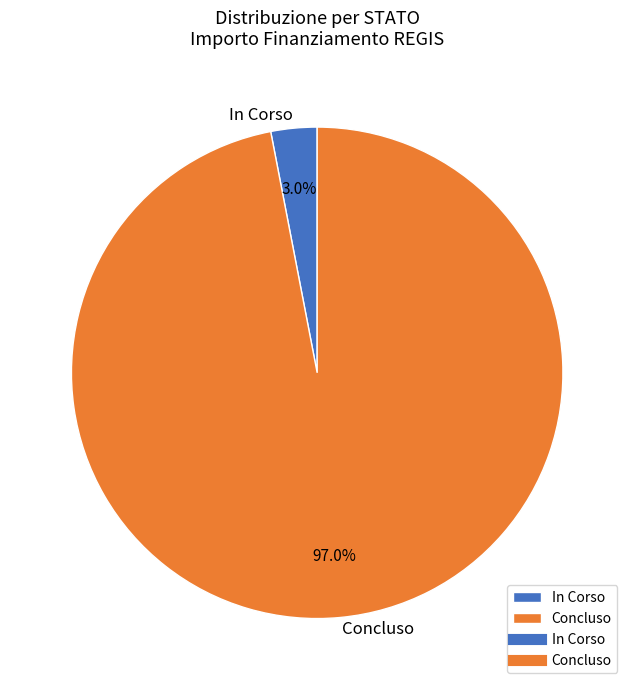

What is the smallest slice in the pie chart?

In Corso